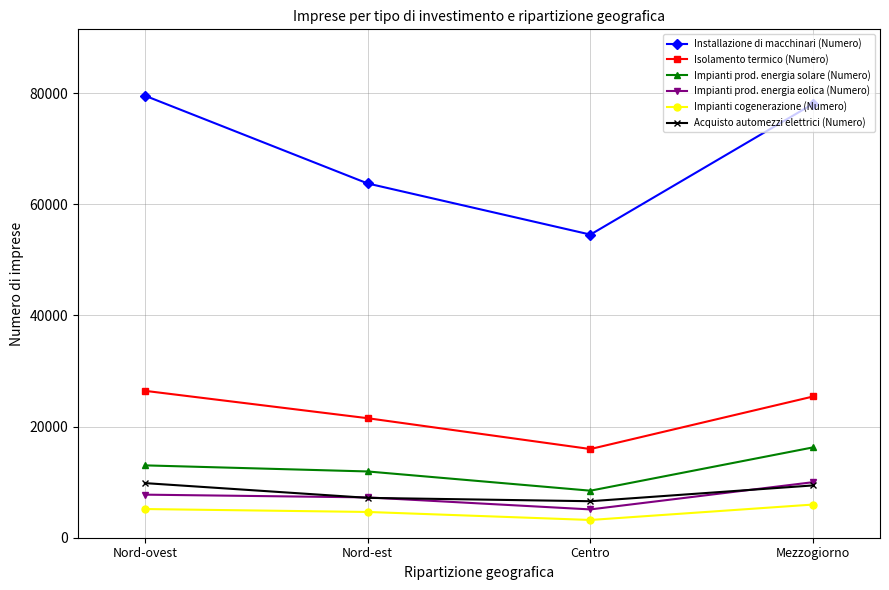

The Installazione di macchinari (Numero) series shows 78091.6 at Mezzogiorno. True or false?

True